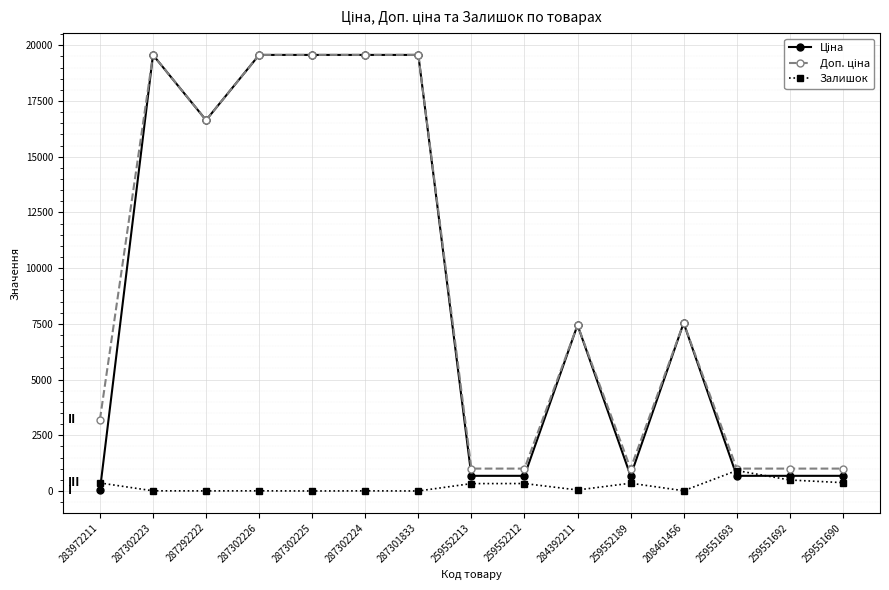

What is the value of the Залишок point at the 14th from the left?

492.0